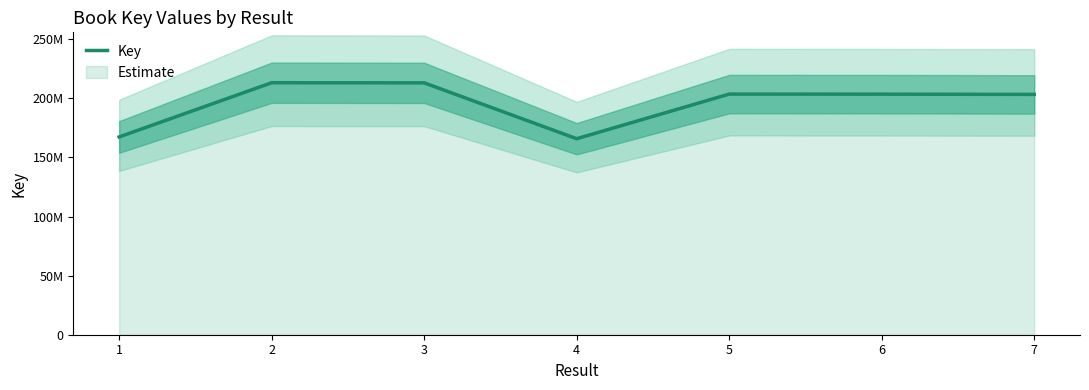

How many lines are shown in the chart?

1